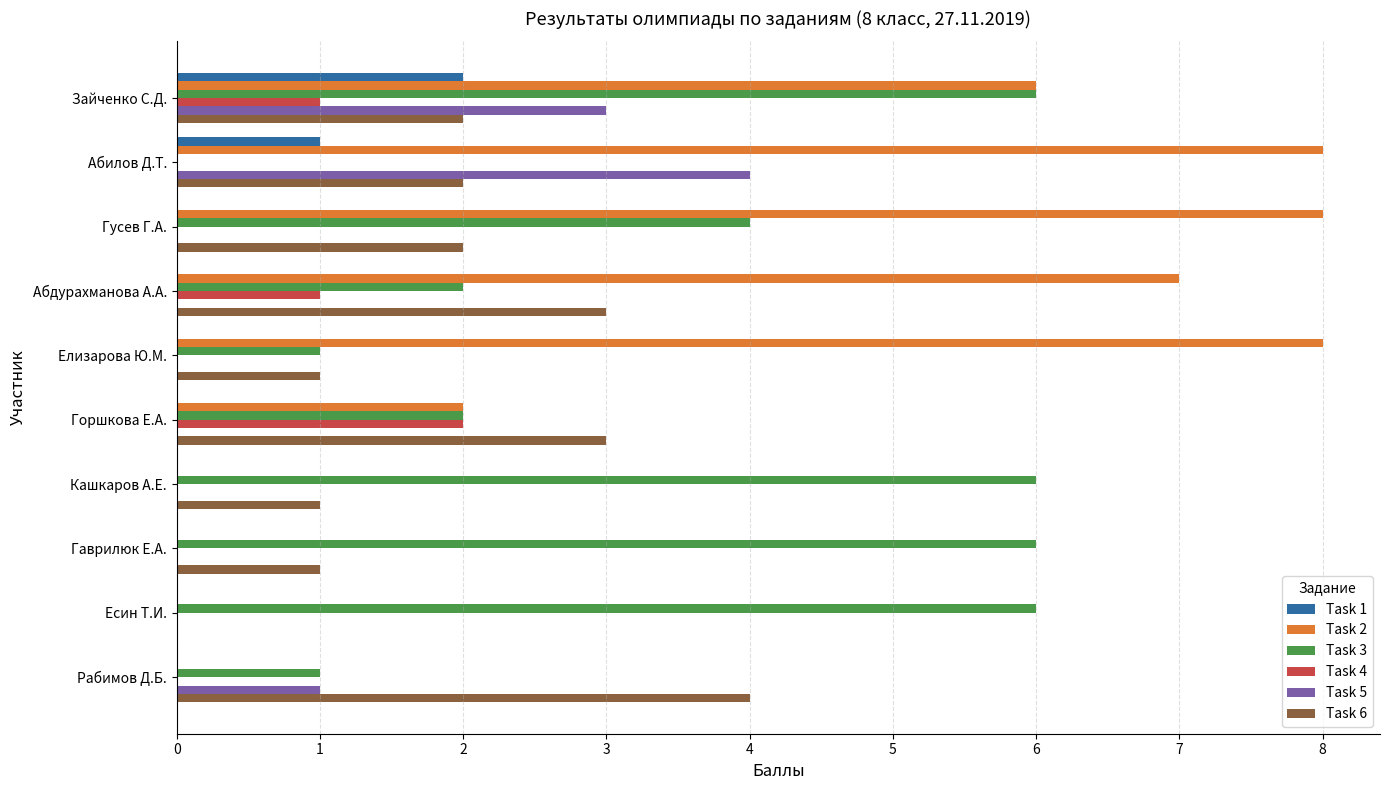

Is the value of Task 5 at Зайченко С.Д. greater than the value of Task 1 at Абилов Д.Т.?

Yes